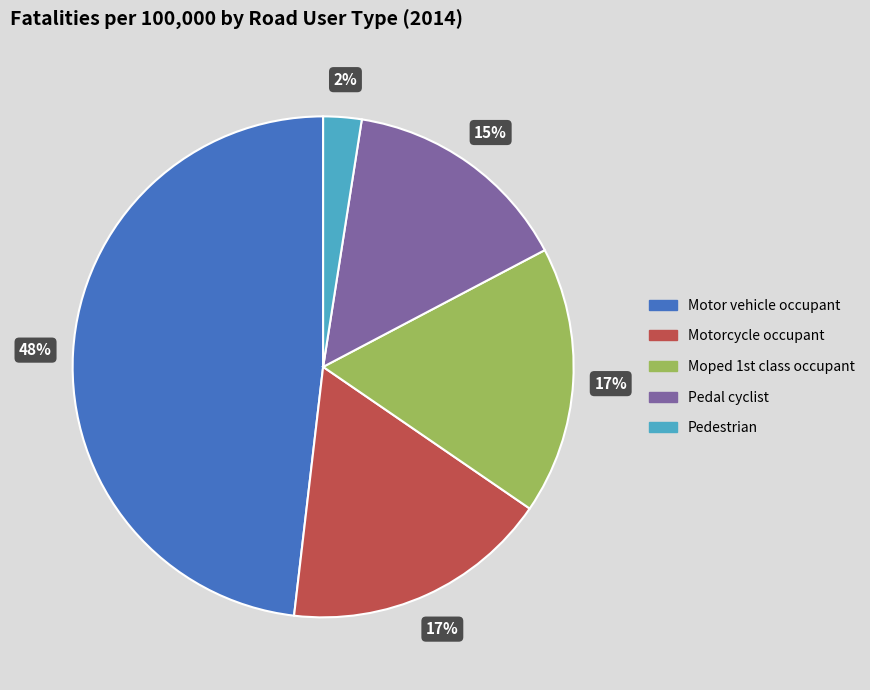

Is there a majority slice in this chart?

No